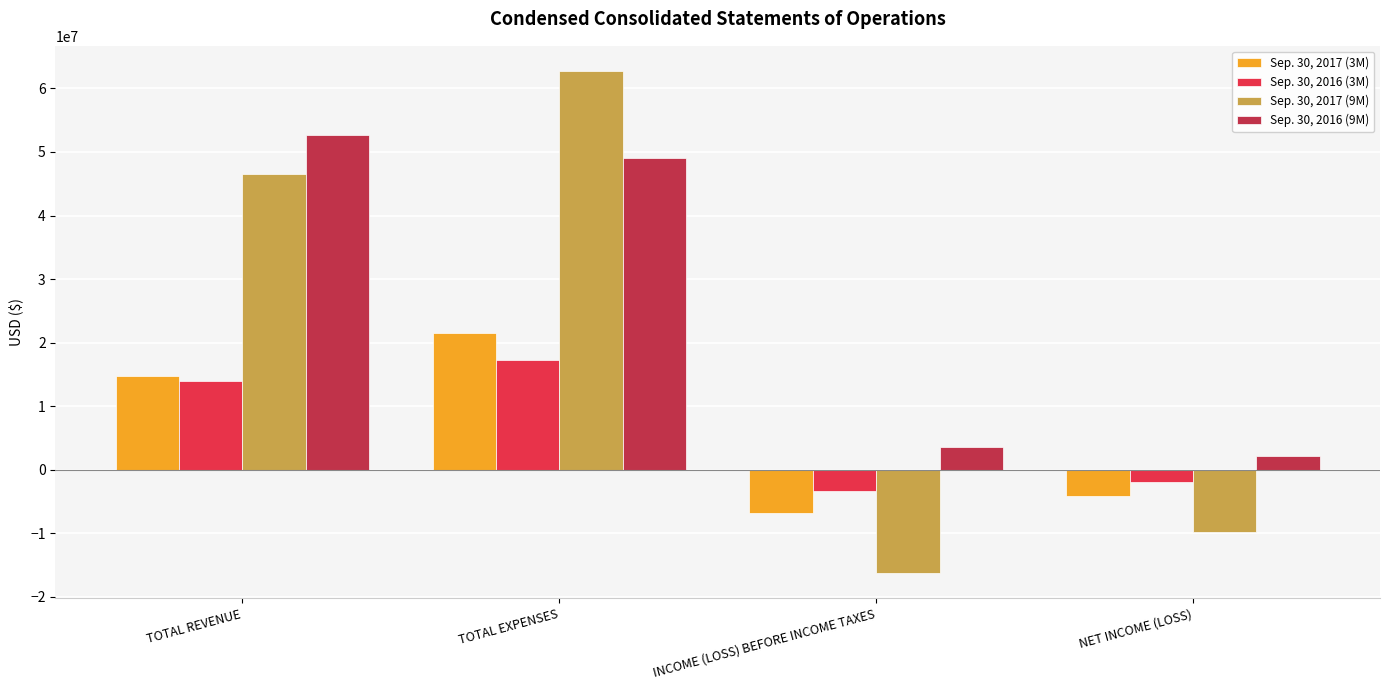

What position from the right is NET INCOME (LOSS)?

1